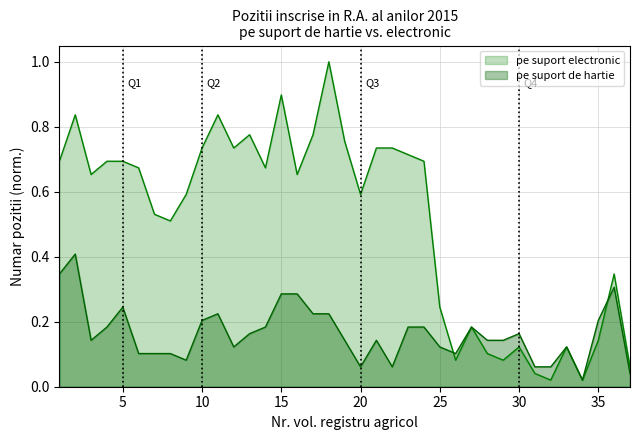

How many series are shown in this chart?

2